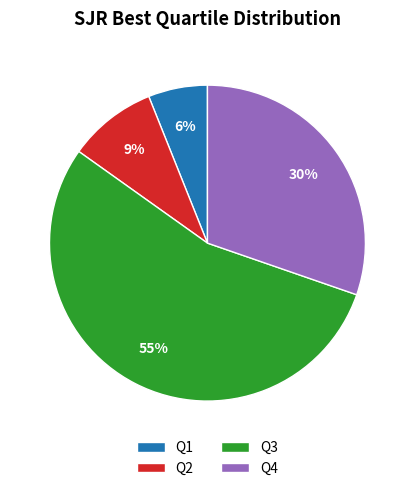

Between Q1 and Q4, which is larger?

Q4